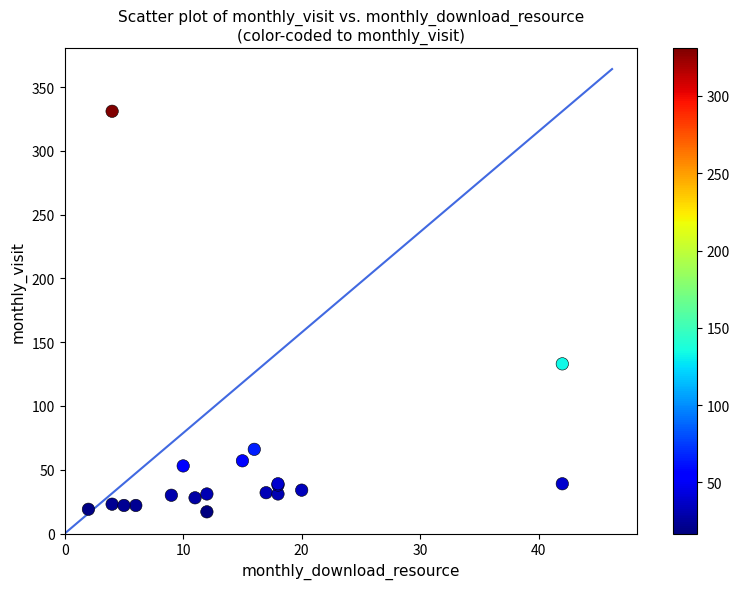

What Y value in the scatter plot is closest to 174?

133